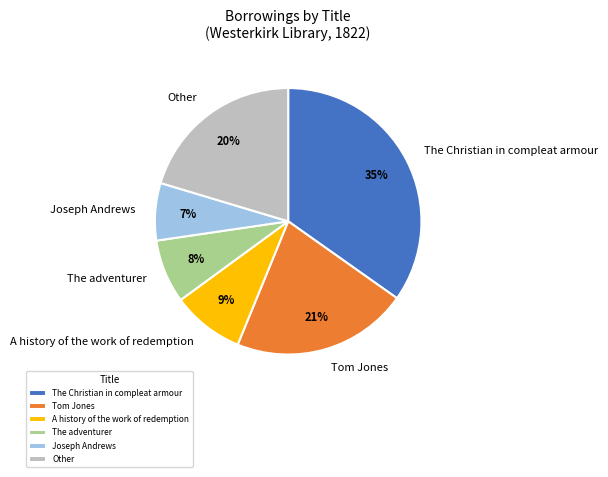

Is the sum of Tom Jones and Joseph Andrews greater than half?

No